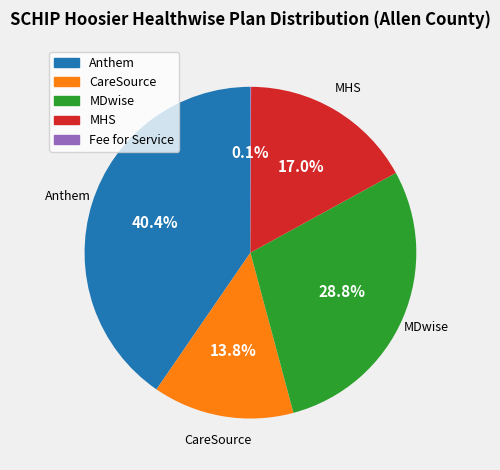

Which slice is the largest?

Anthem